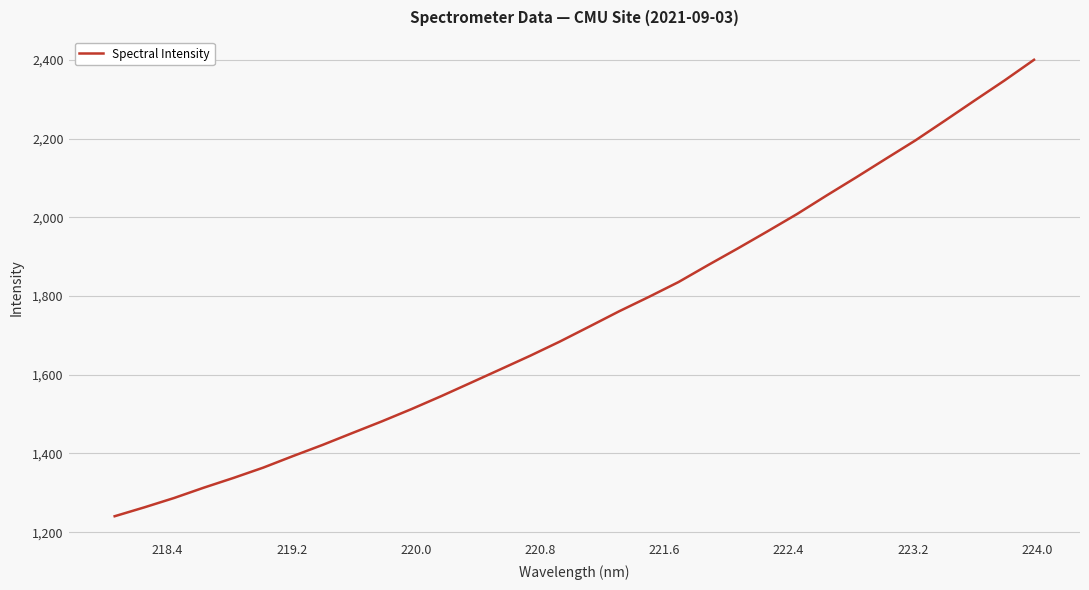

What is the minimum value shown in the chart?

1240.6